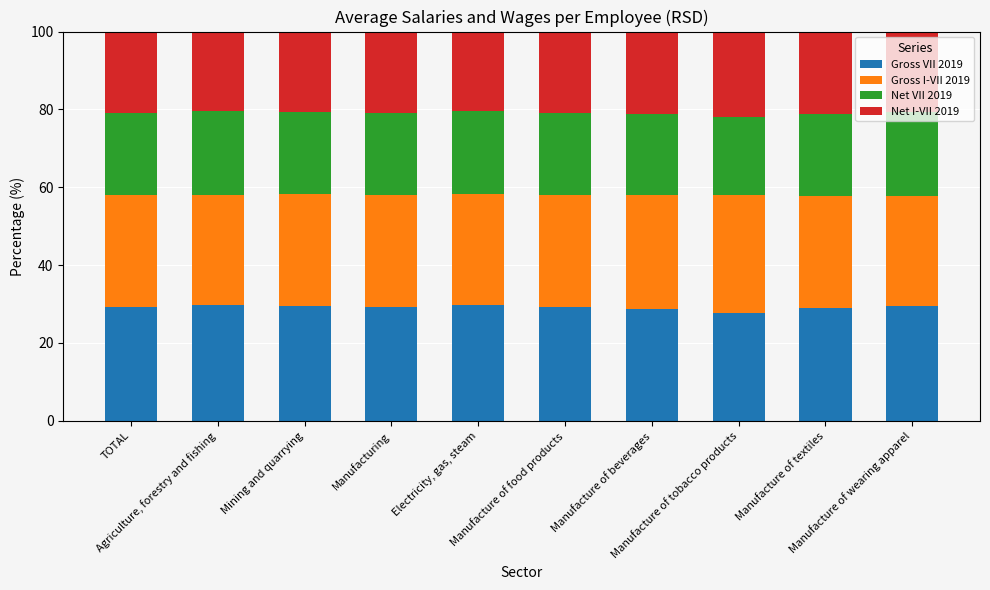

What is the minimum value for Gross VII 2019?

27.7